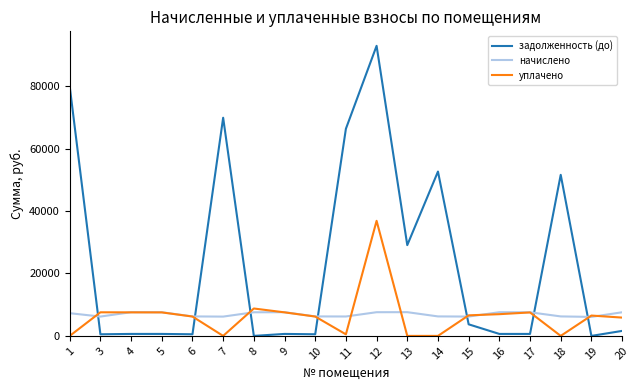

How many values in the задолженность (до) series are below 632?

7